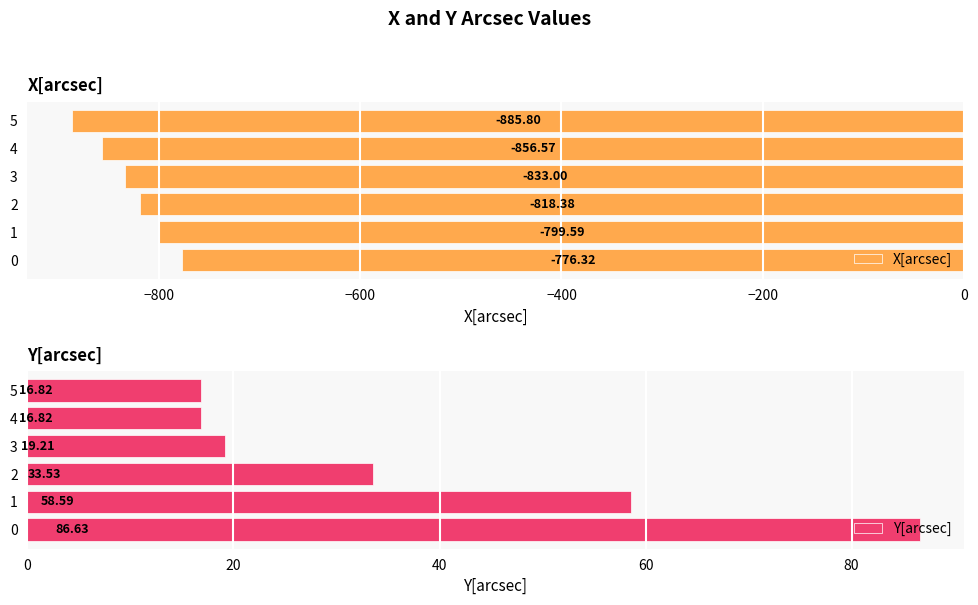

Rank the categories by X[arcsec] value from lowest to highest.

5, 4, 3, 2, 1, 0